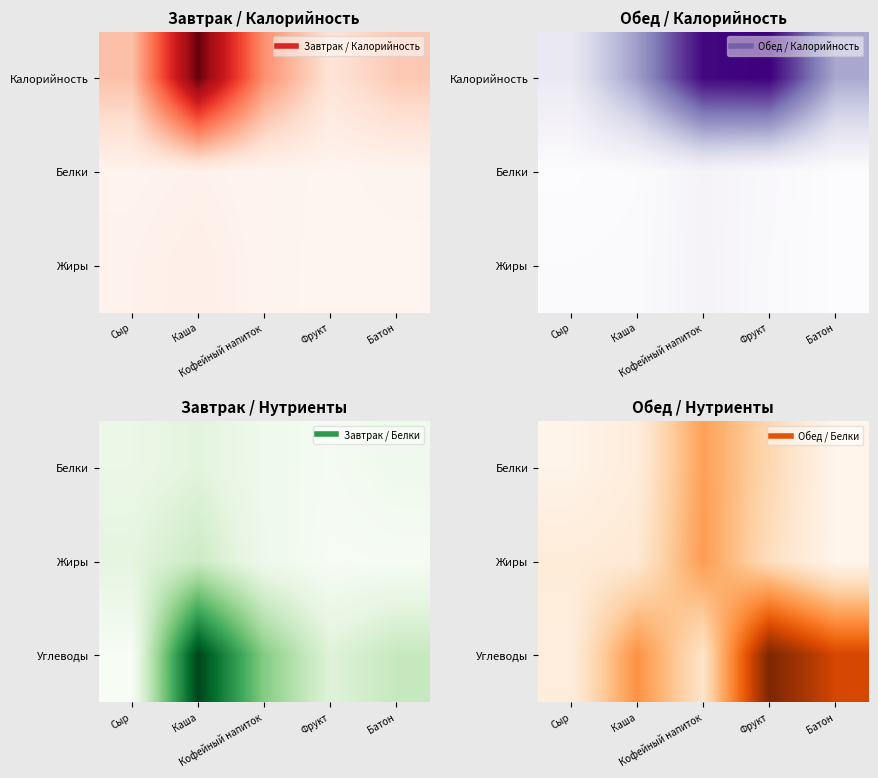

What is the sum of all Жиры values?

20.9